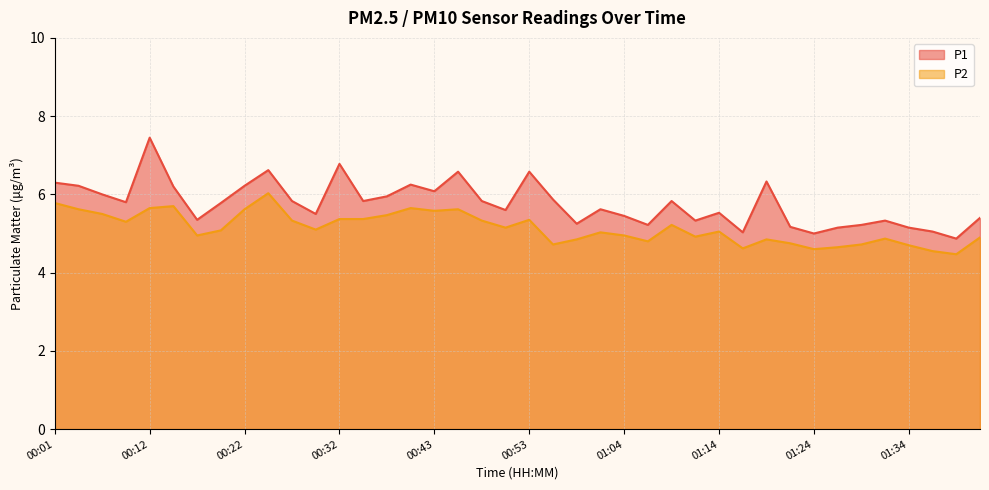

True or false: P1 has more than 1 interior local peaks.

True